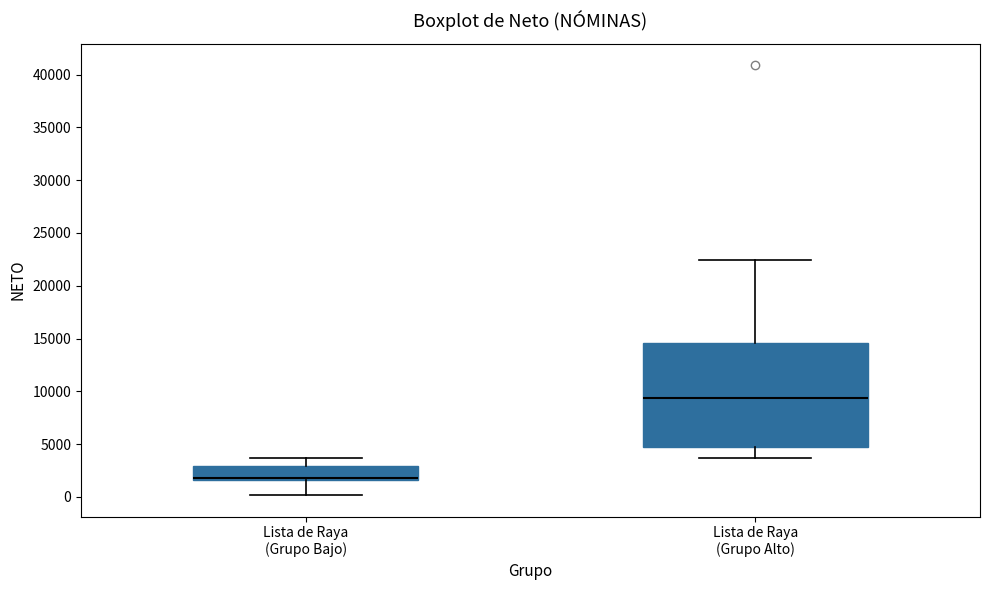

Which box's median line is the lowest?

Lista de Raya (Grupo Bajo)